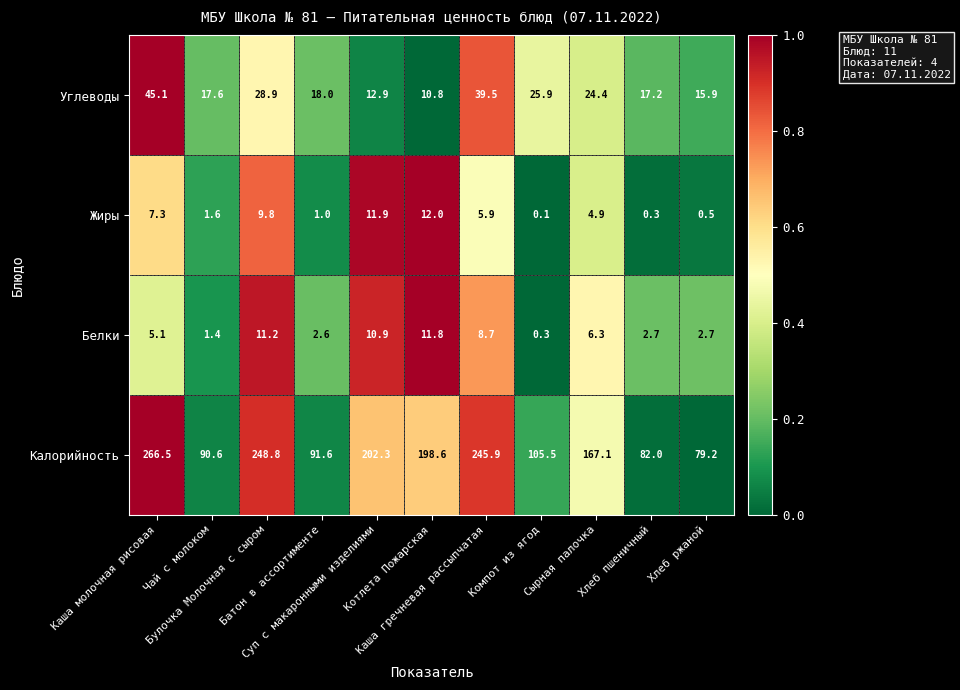

Which series has the widest spread of values?

Калорийность